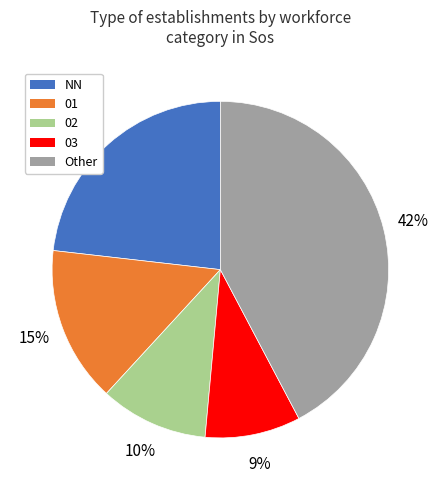

To the nearest percent, what is the average slice percentage?

20%